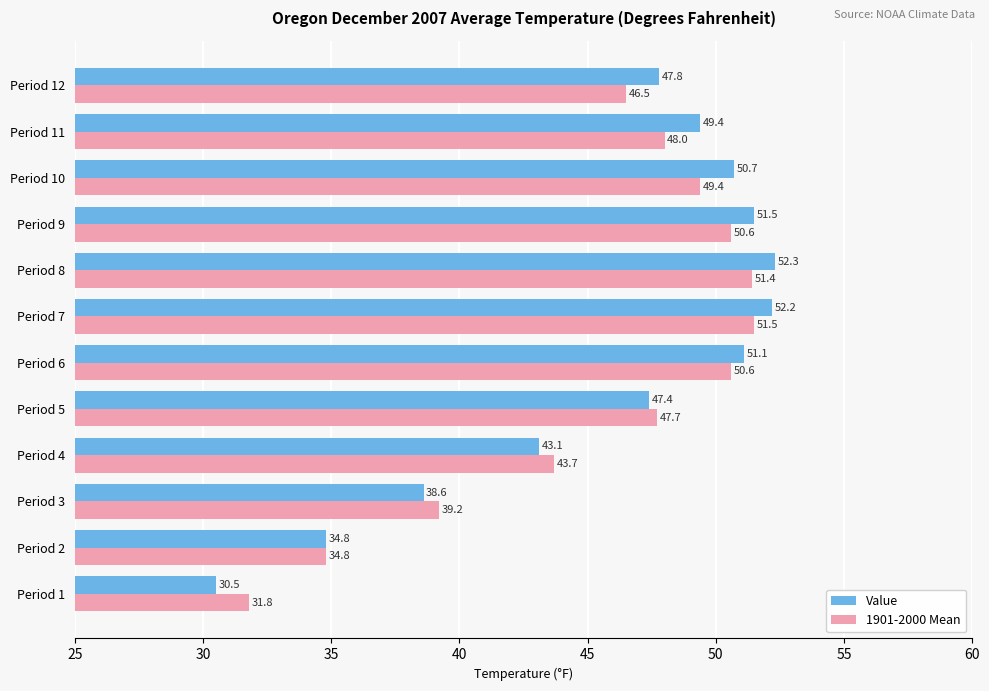

What is the difference between the highest and lowest values at Period 11?

1.4